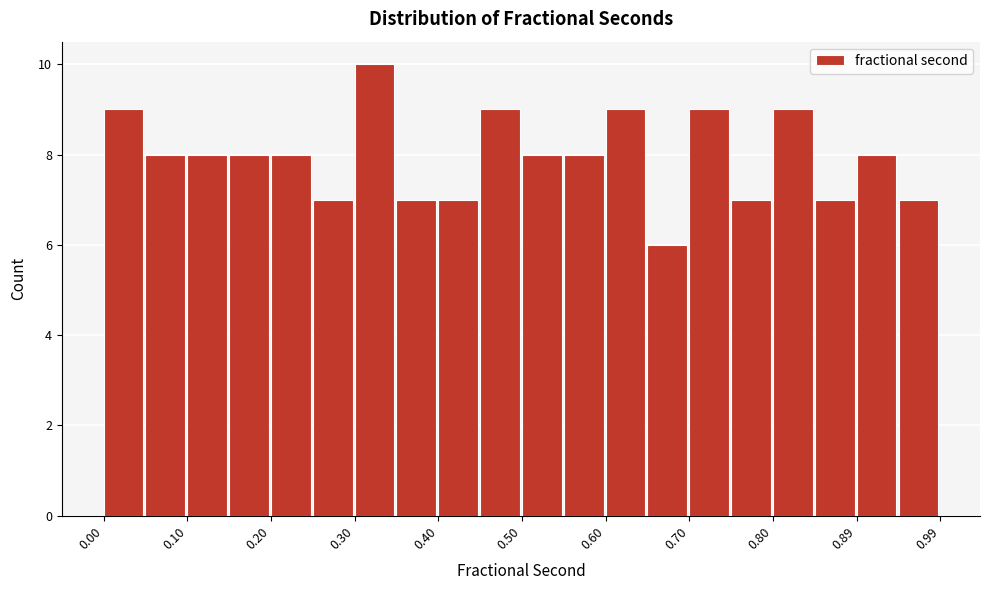

How tall is the bar that spans 0.85 to 0.89 on the x-axis? Neither the bar edges nor the heights are printed on the chart, so give them approximately, as read against the axes.

7